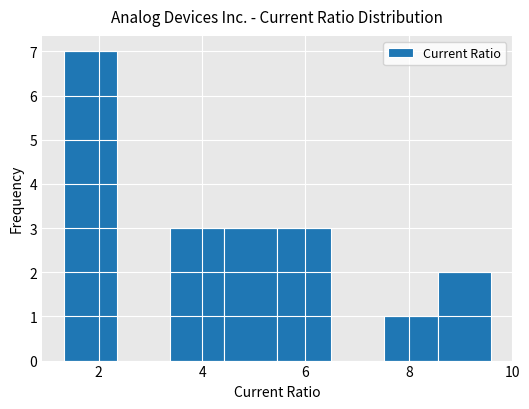

Over which range of the x-axis is the bar tallest?

1.4 to 2.4